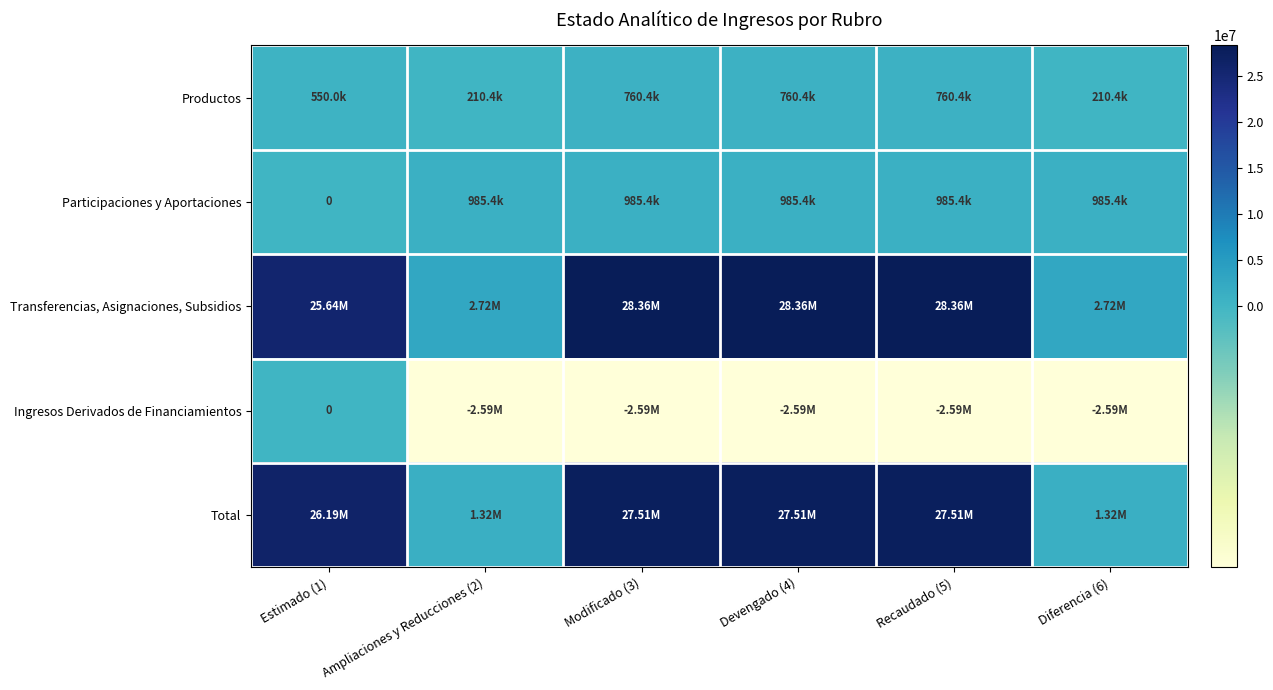

Rank the series at Ampliaciones y Reducciones (2) from highest to lowest value.

Transferencias, Asignaciones, Subsidios, Total, Participaciones y Aportaciones, Productos, Ingresos Derivados de Financiamientos